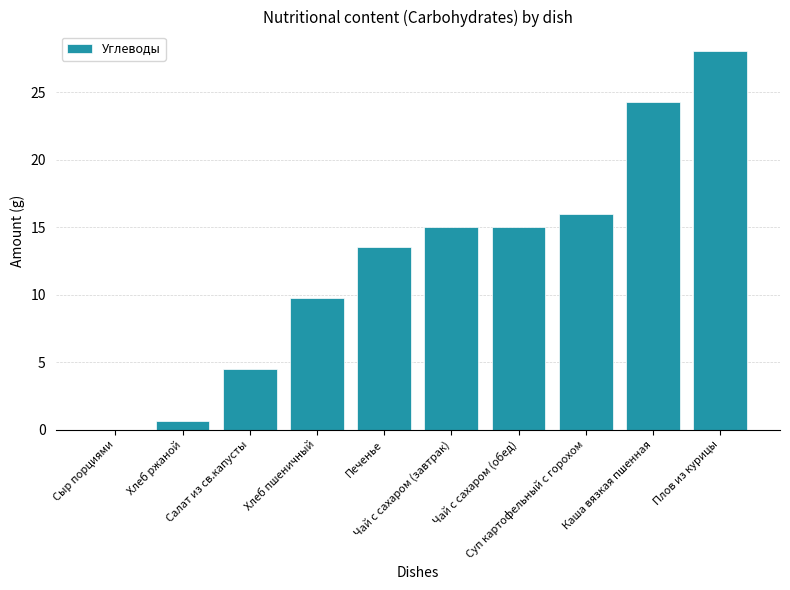

Reading right to left, list all the values displayed in this chart.

28.1	24.2	16.0	15.0	15.0	13.5	9.7	4.5	0.6	0.0